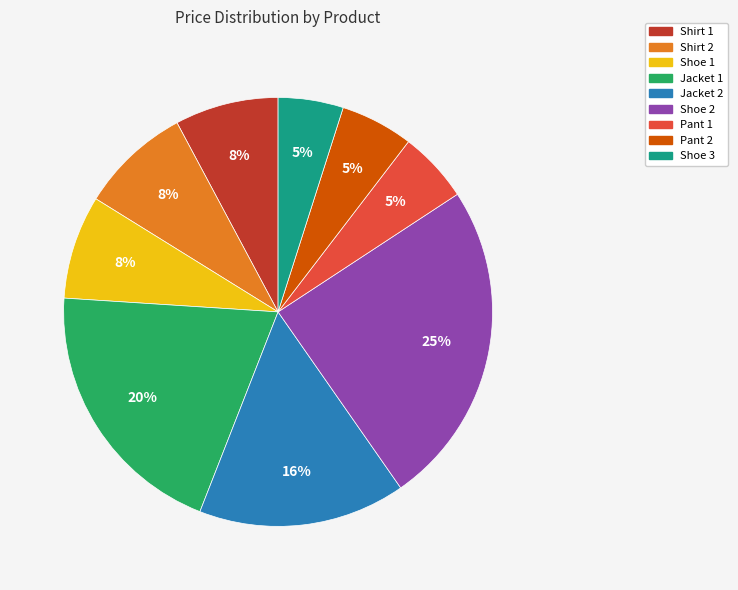

How many segments does this pie chart have?

9